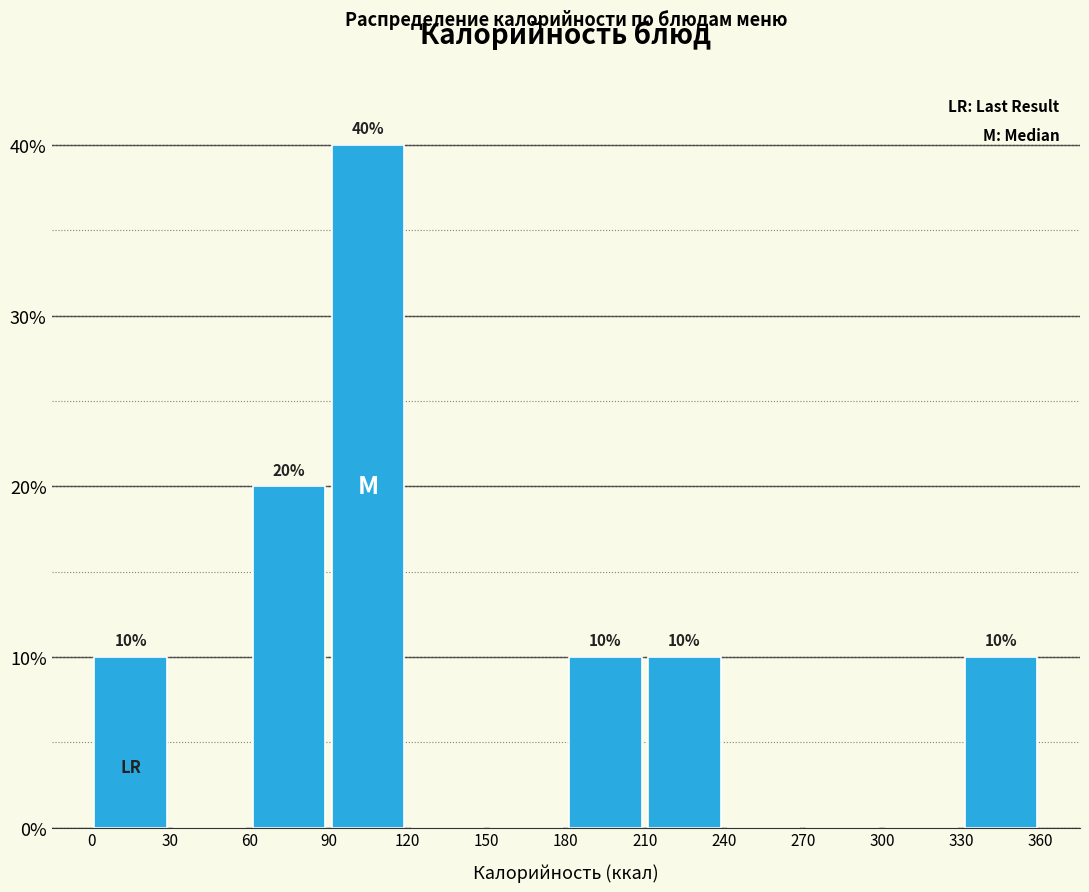

Which range on the x-axis has the tallest bar?

90 to 120